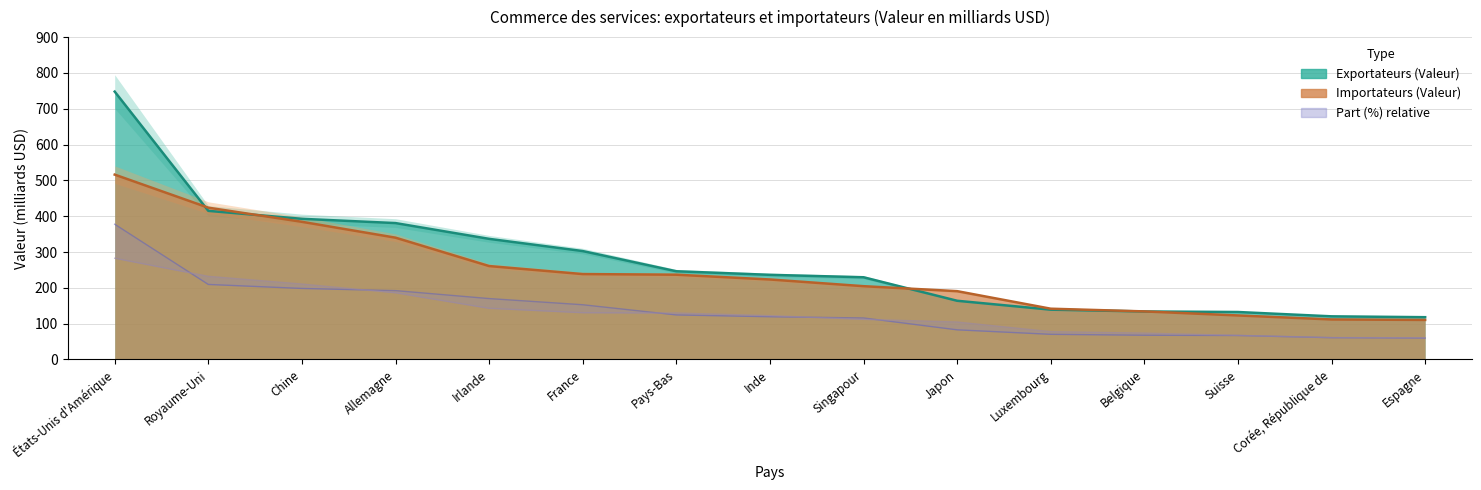

What position from the left is Irlande?

5